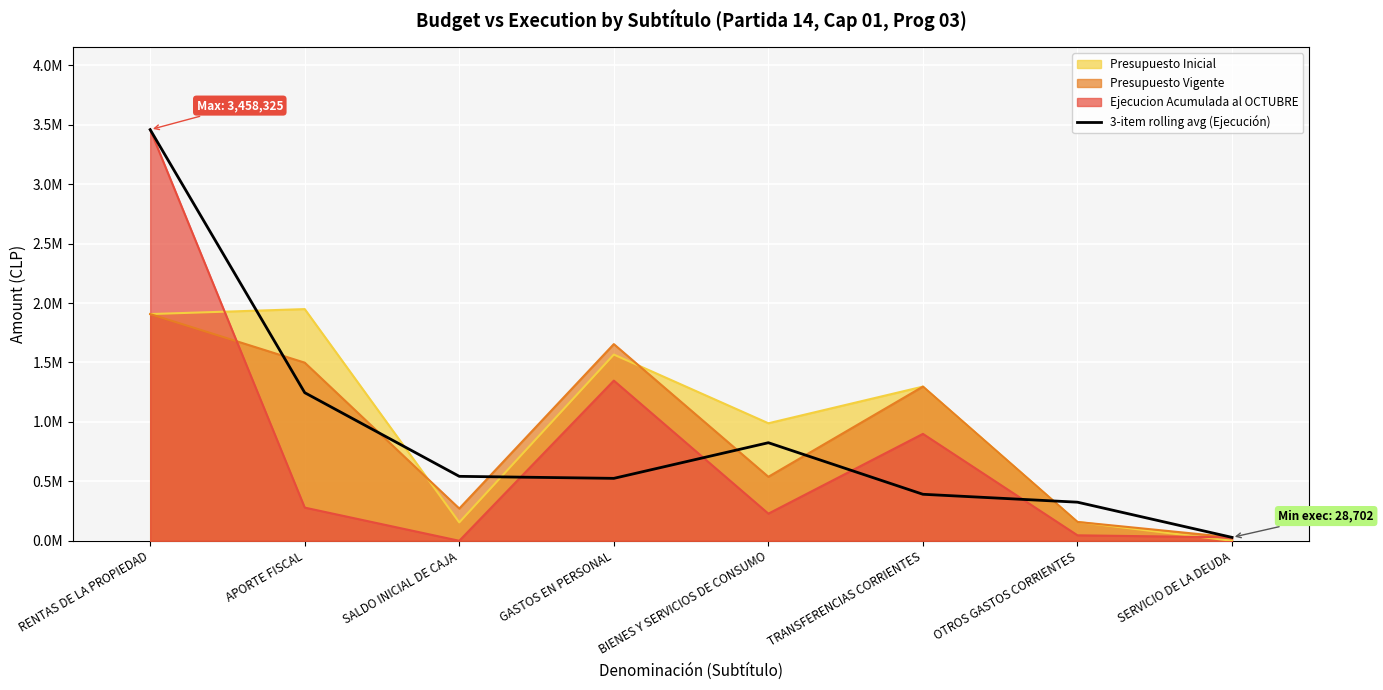

Reading left to right, extract all data points from this chart.

3458325.0	1245802.0	542118.0	525194.3	824972.0	391251.3	324715.3	28702.0